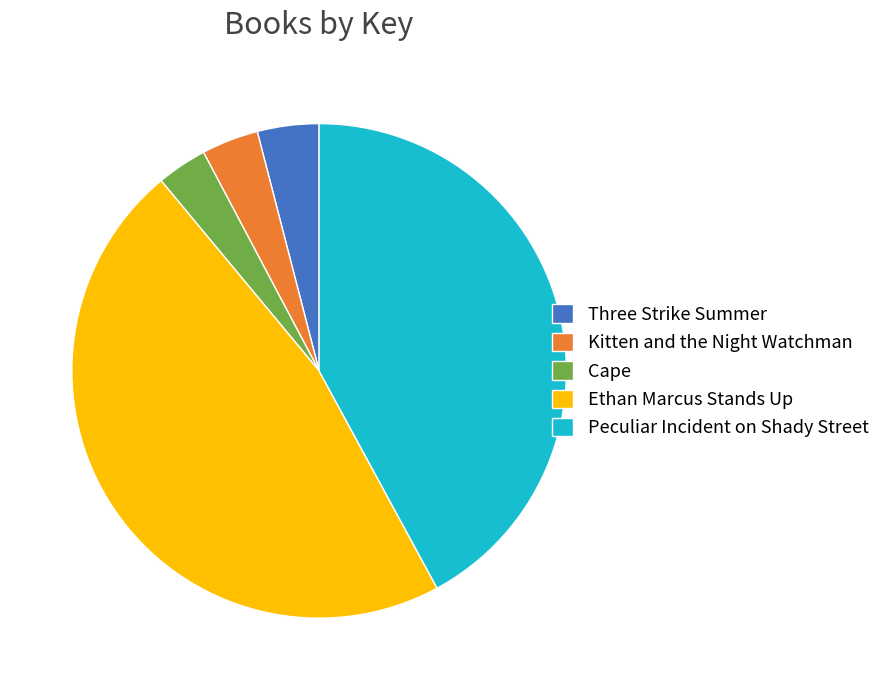

Is the sum of Peculiar Incident on Shady Street and Three Strike Summer greater than half?

No